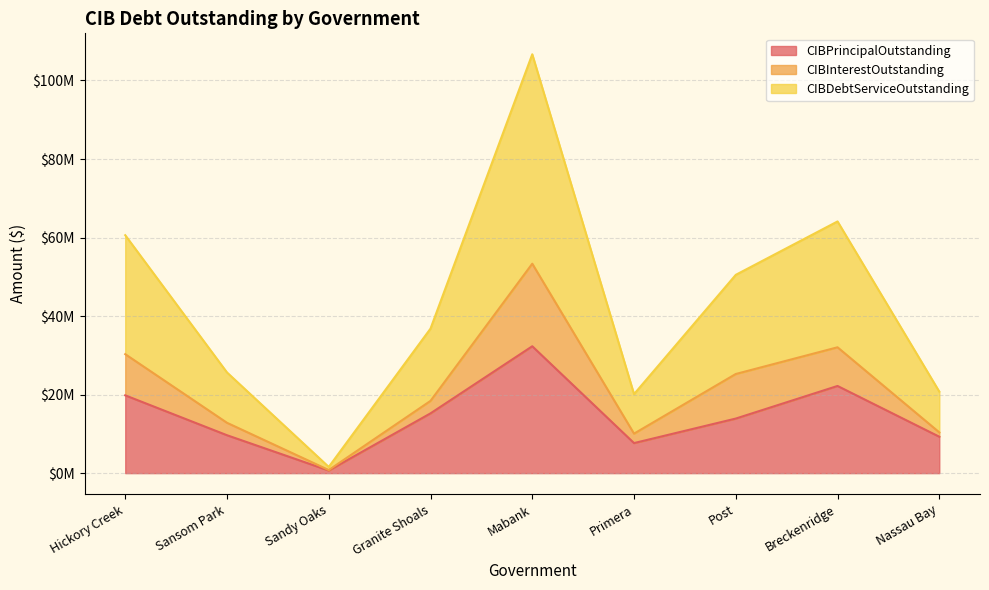

Does the chart display data point markers on the line(s)?

No